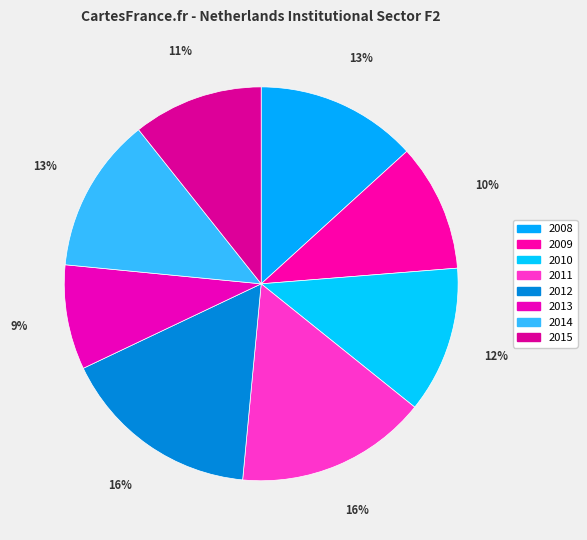

Rank the categories by value from highest to lowest.

2012, 2011, 2008, 2014, 2010, 2015, 2009, 2013